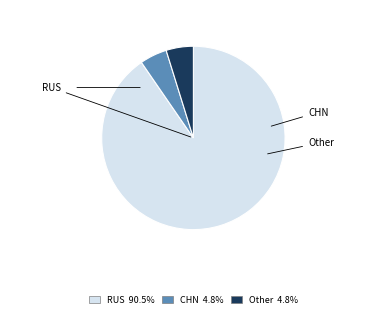

Which category has the biggest portion of the pie?

RUS